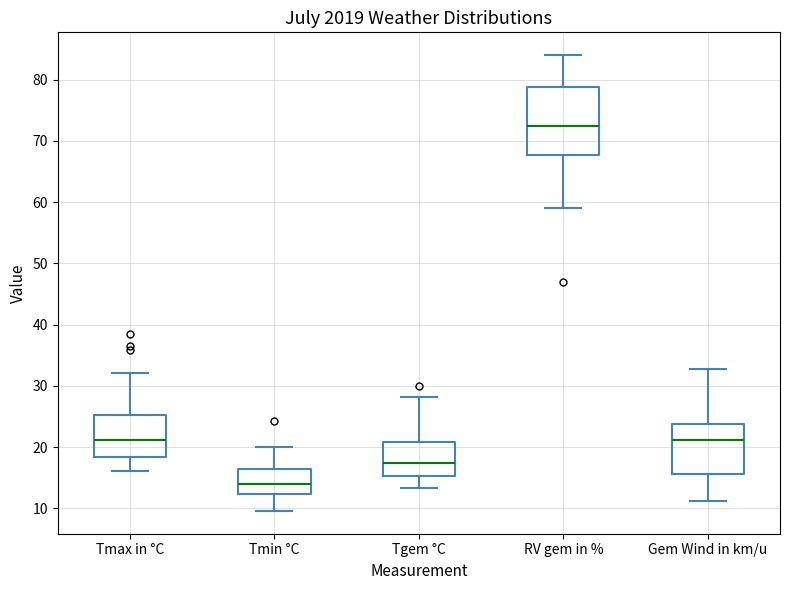

Which box has the highest median line?

RV gem in %